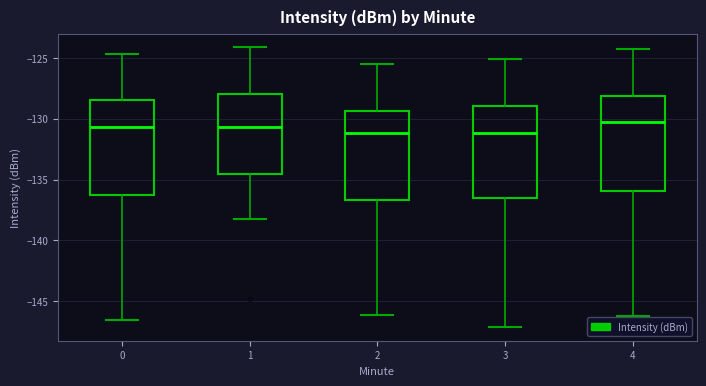

Reading left to right, transcribe this box plot: for each box, give where its median line is, the range the box spans, and where its two whiskers end, as read against the y-axis. The values are not printed on the chart, so give them approximately, as read against the axis.

0: median -130.5, box -136.0 to -128.5, whiskers -146.5 to -124.5
1: median -130.5, box -134.5 to -128.0, whiskers -138.0 to -124.0
2: median -131.0, box -136.5 to -129.5, whiskers -146.0 to -125.5
3: median -131.0, box -136.5 to -129.0, whiskers -147.0 to -125.0
4: median -130.5, box -136.0 to -128.0, whiskers -146.0 to -124.5